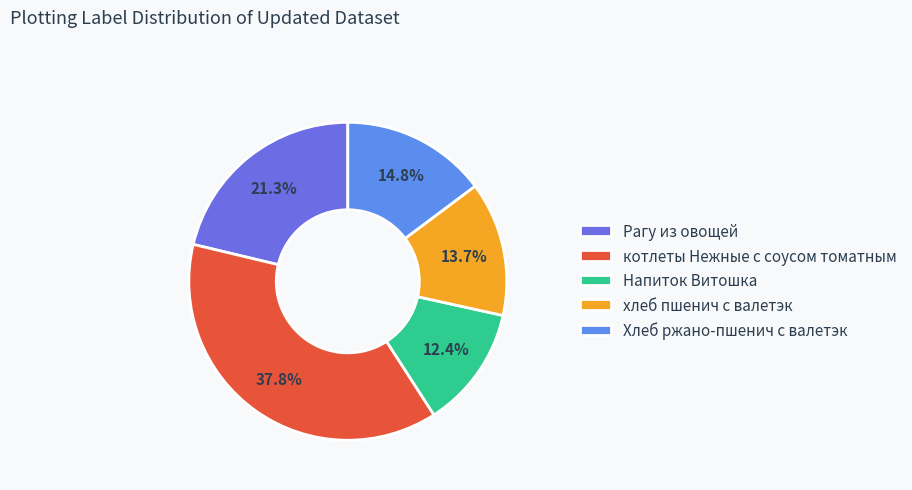

What is the total percentage of хлеб пшенич с валетэк and Напиток Витошка?

26.1%